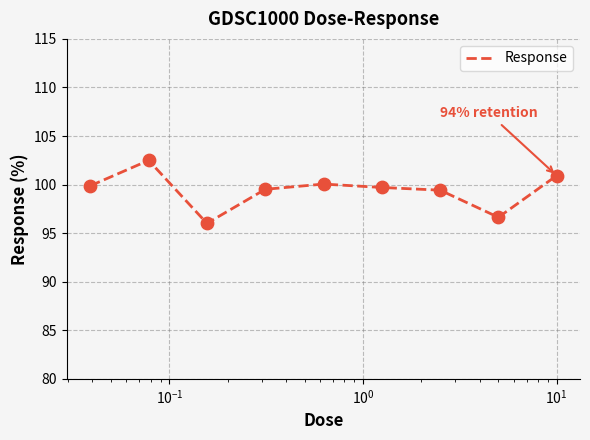

What is the minimum value shown in the chart?

96.0